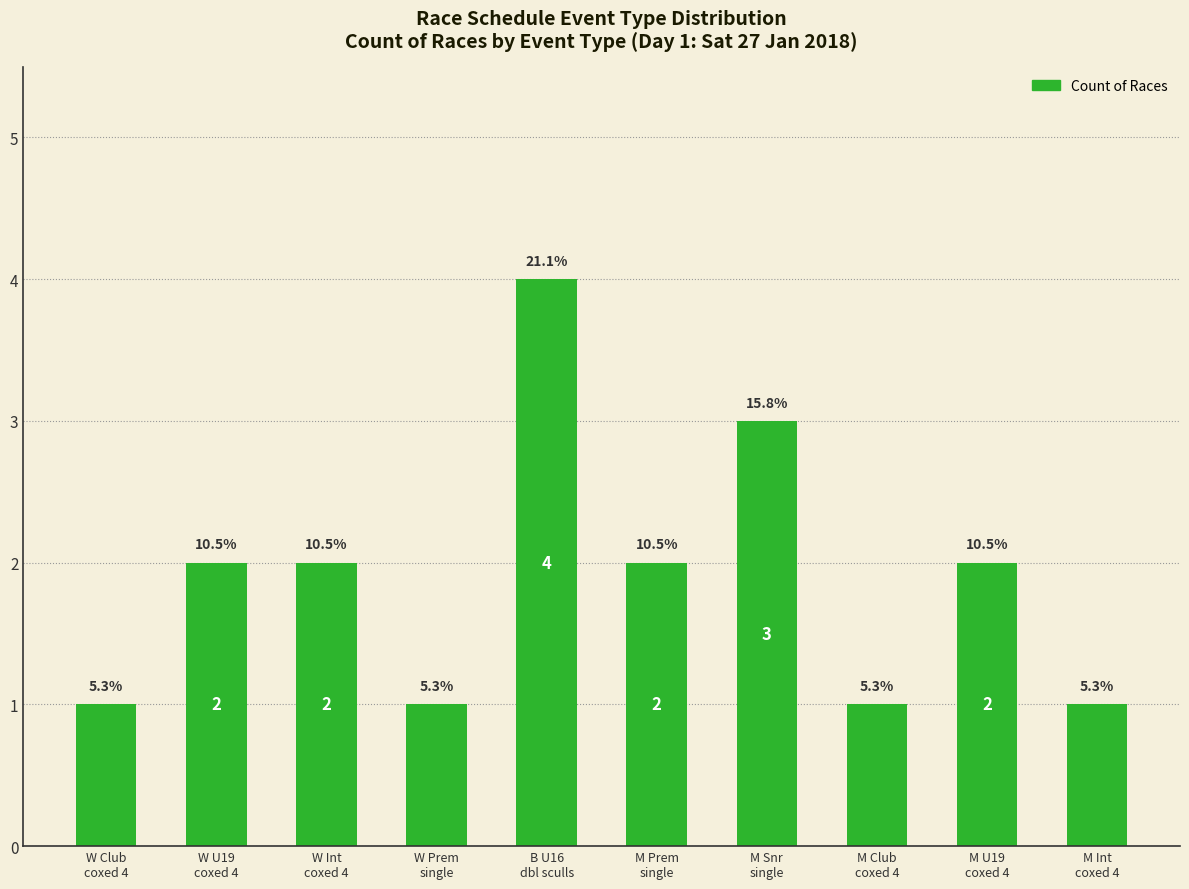

What is the ratio of the value at M Int
coxed 4 to the value at W Int
coxed 4?

0.5